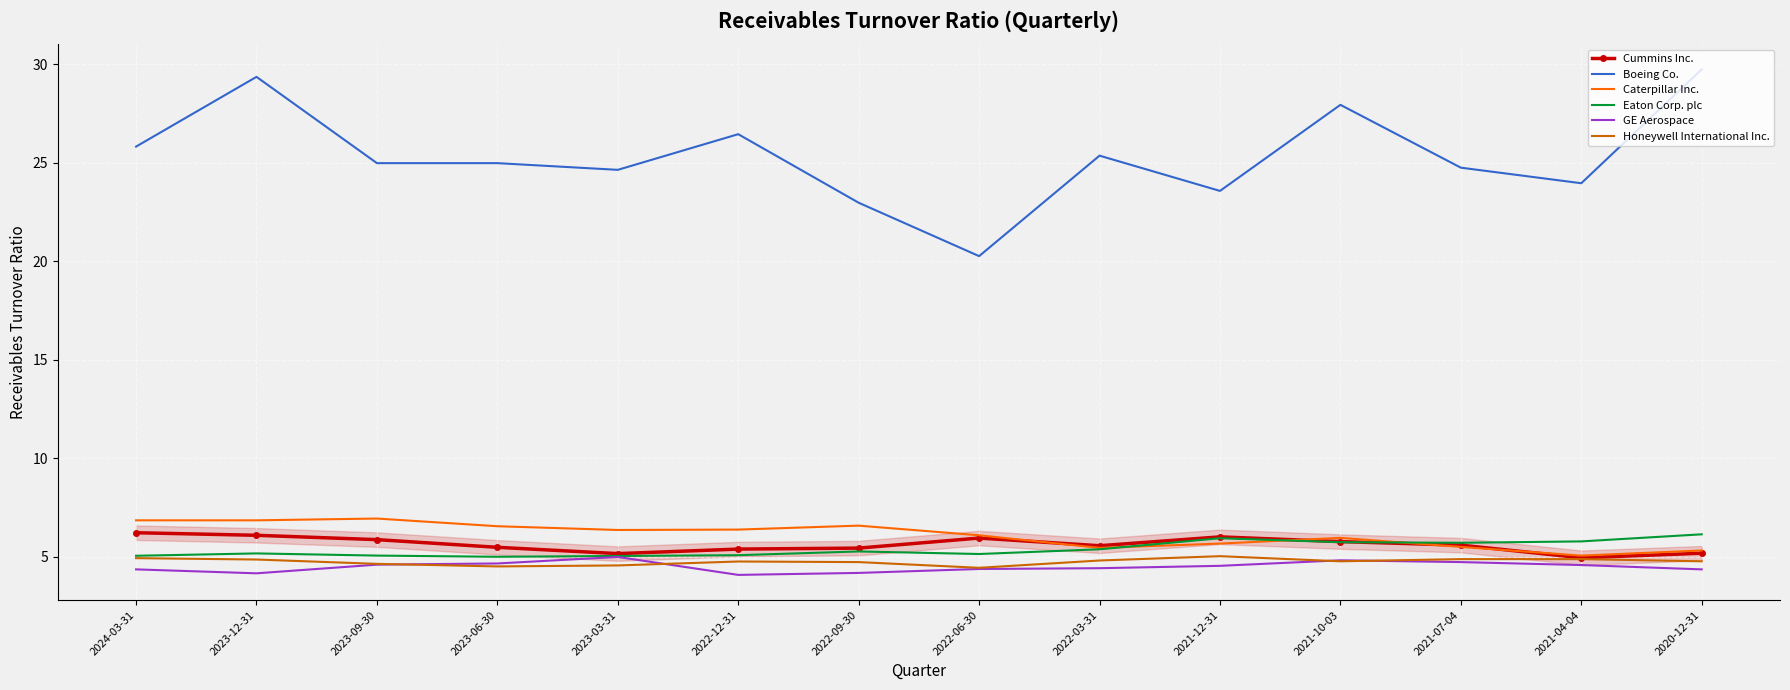

Which series has the largest total across all categories?

Boeing Co.